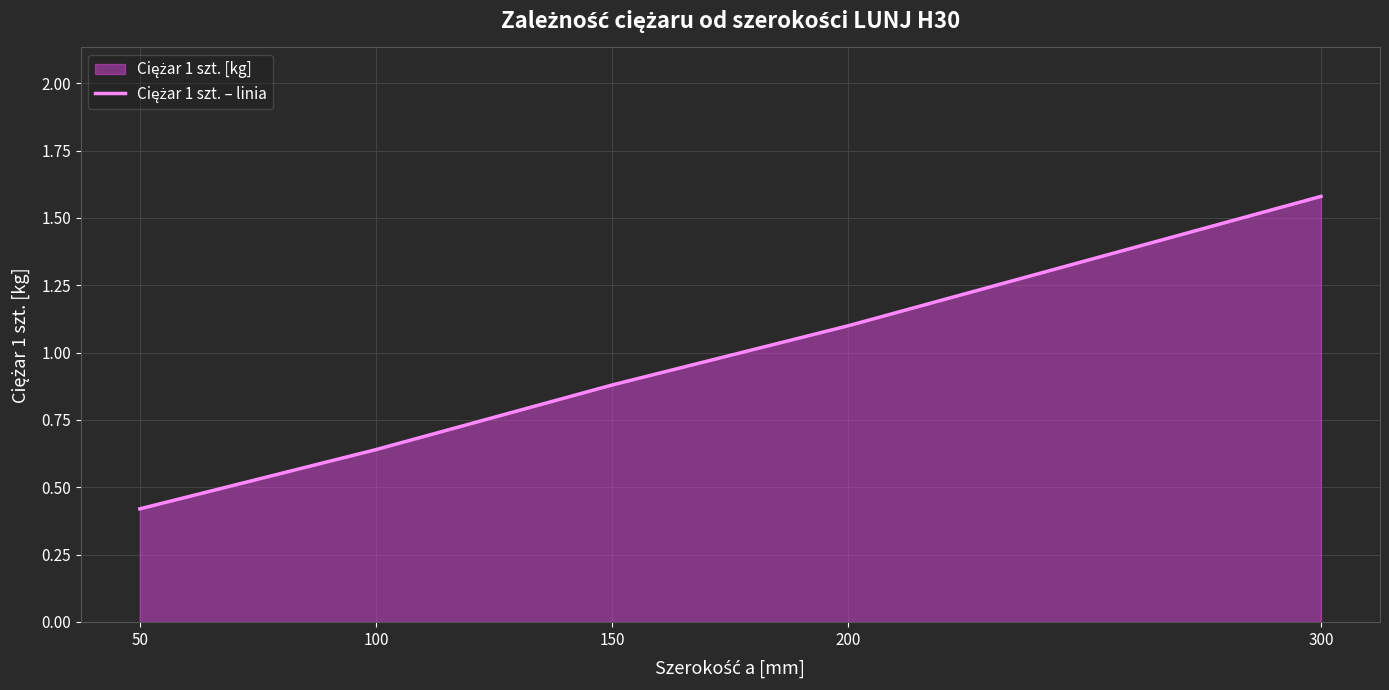

Does the chart display data point markers on the line(s)?

No